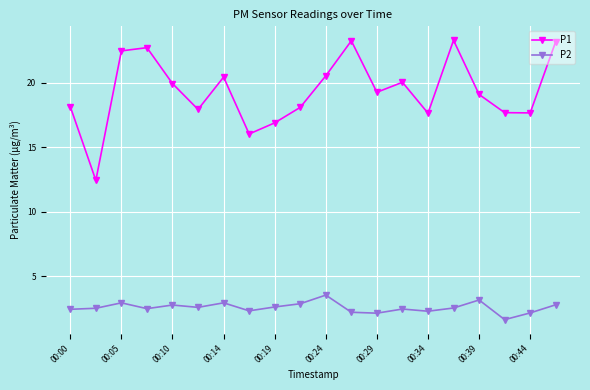

What is the sum of all P1 values?

386.4